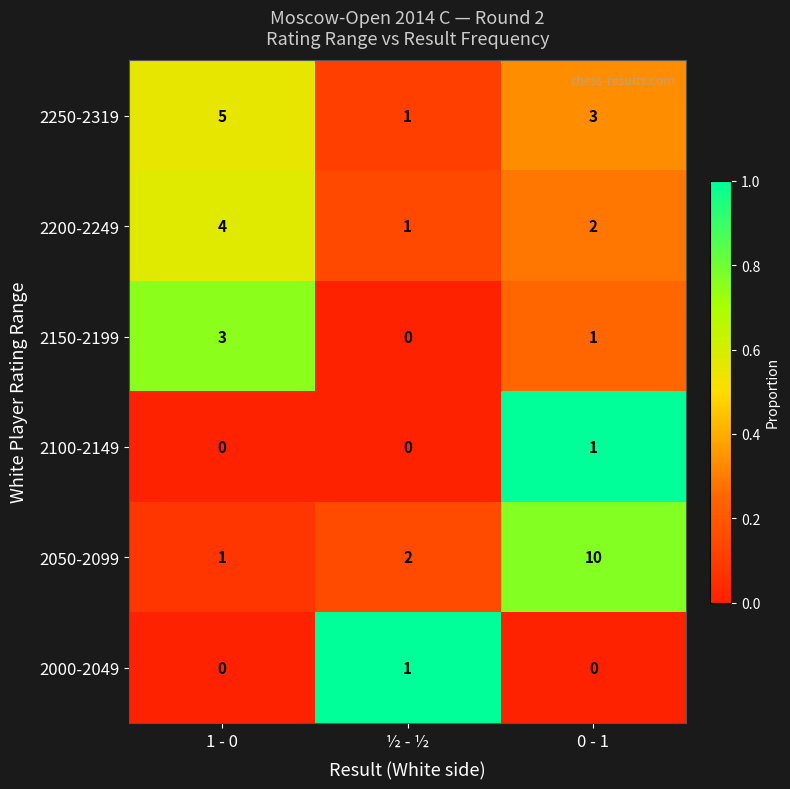

What is the difference between the highest and lowest values at 1 - 0?

5